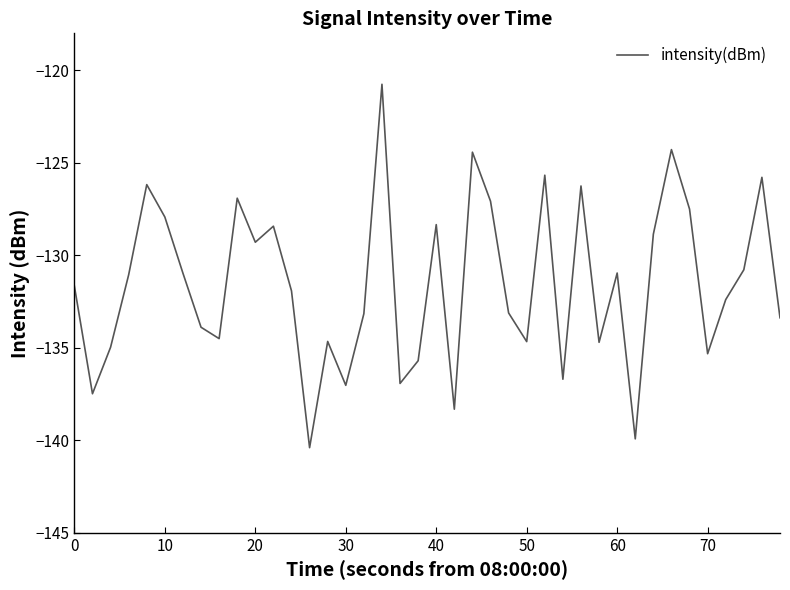

What is the maximum value shown in the chart?

-120.8